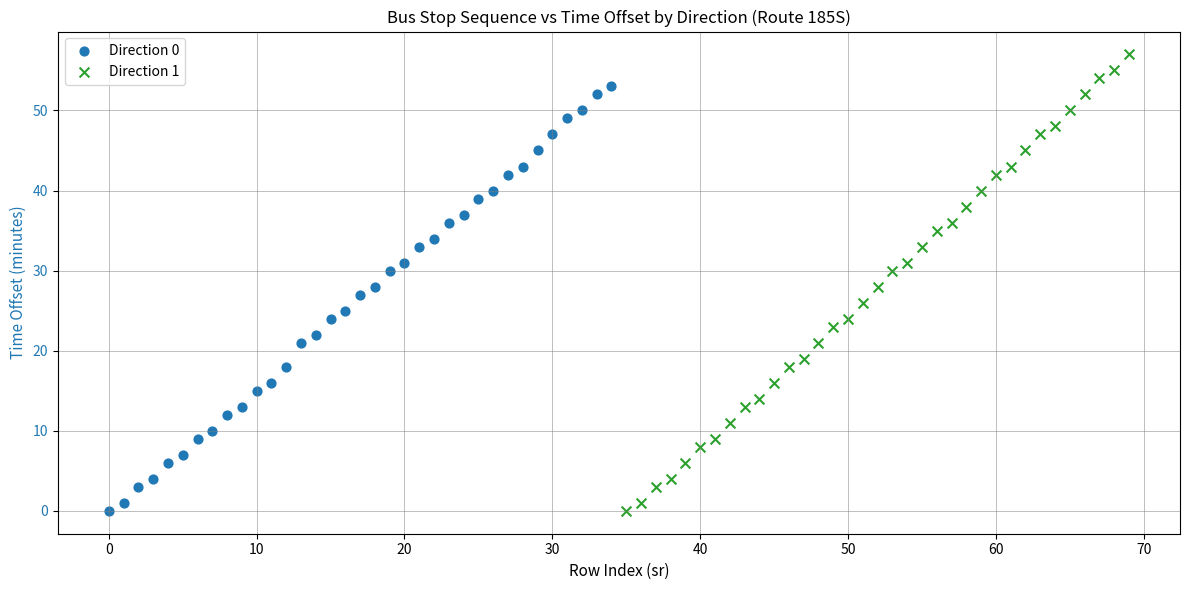

Which series has the largest Y range (max minus min)?

Direction 1